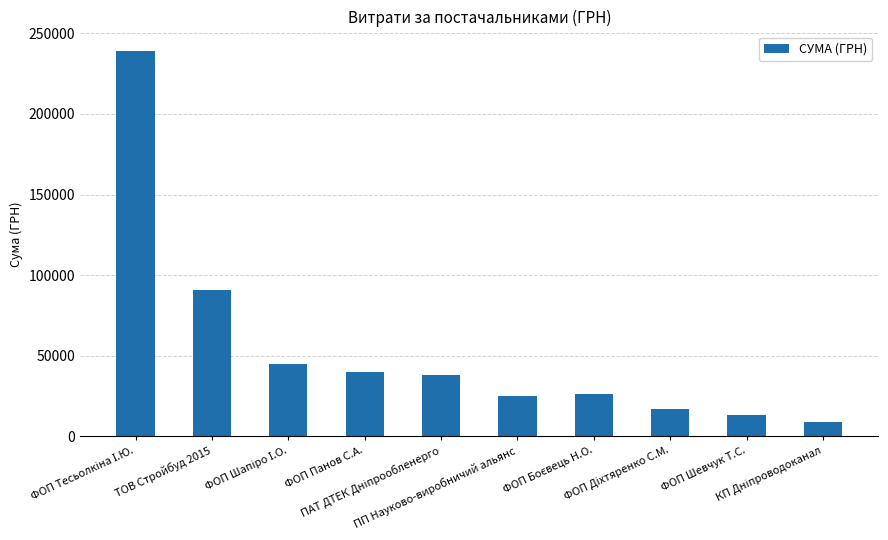

What is the smallest value displayed?

8885.0